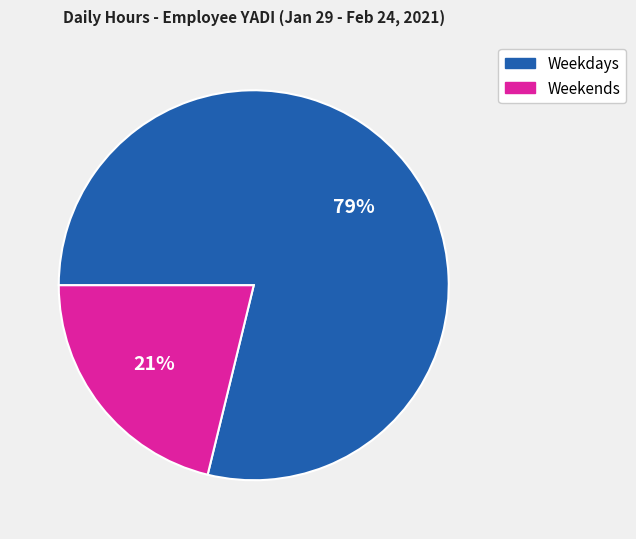

To the nearest percent, what portion does Weekends represent?

21%